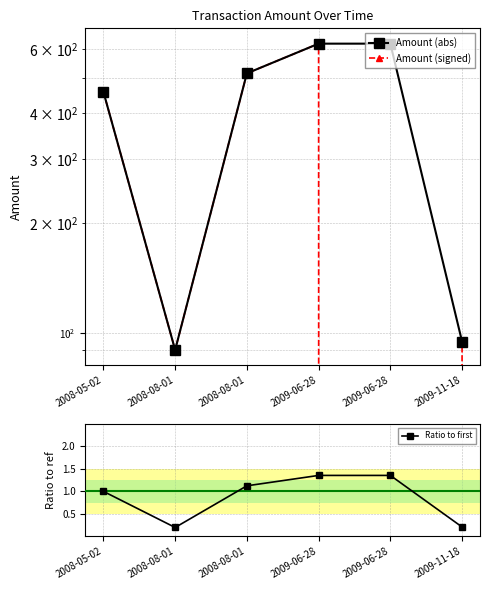

List the labels in order of Ratio to first value, smallest first.

2008-08-01, 2009-11-18, 2008-05-02, 2008-08-01, 2009-06-28, 2009-06-28